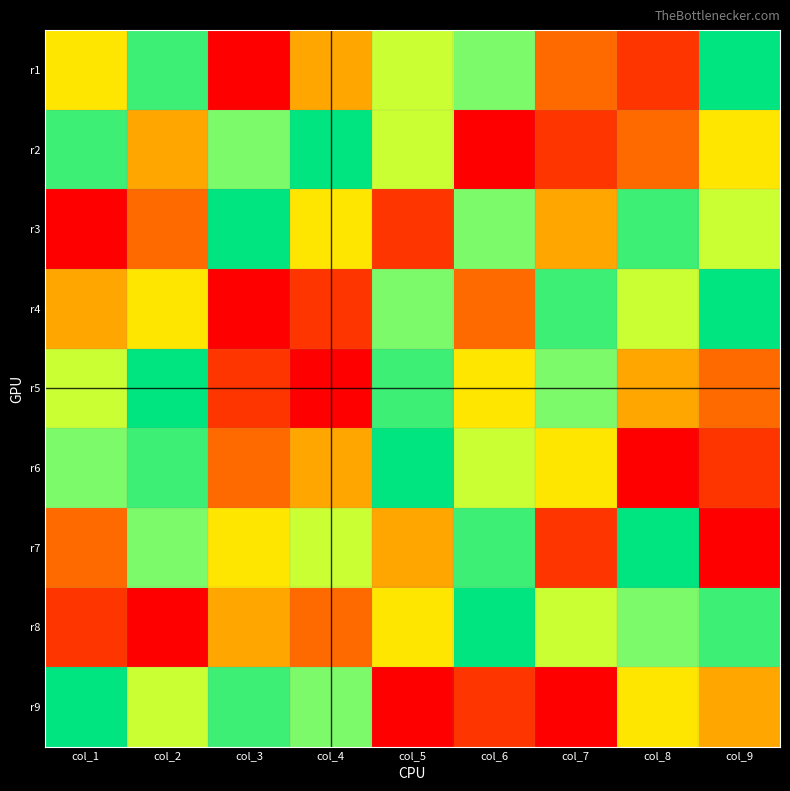

At col_6, list the series in order from smallest to largest.

r2, r9, r4, r5, r6, r1, r3, r7, r8